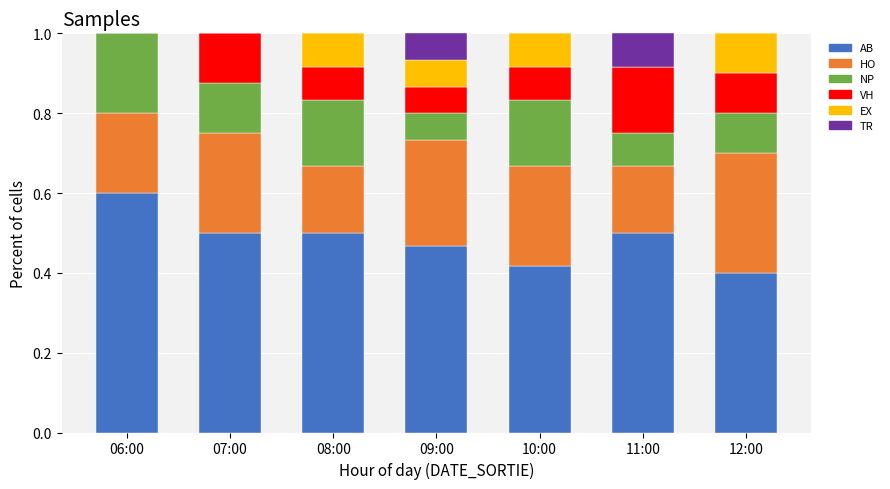

True or false: AB has a value of 0.4 at 10:00.

True